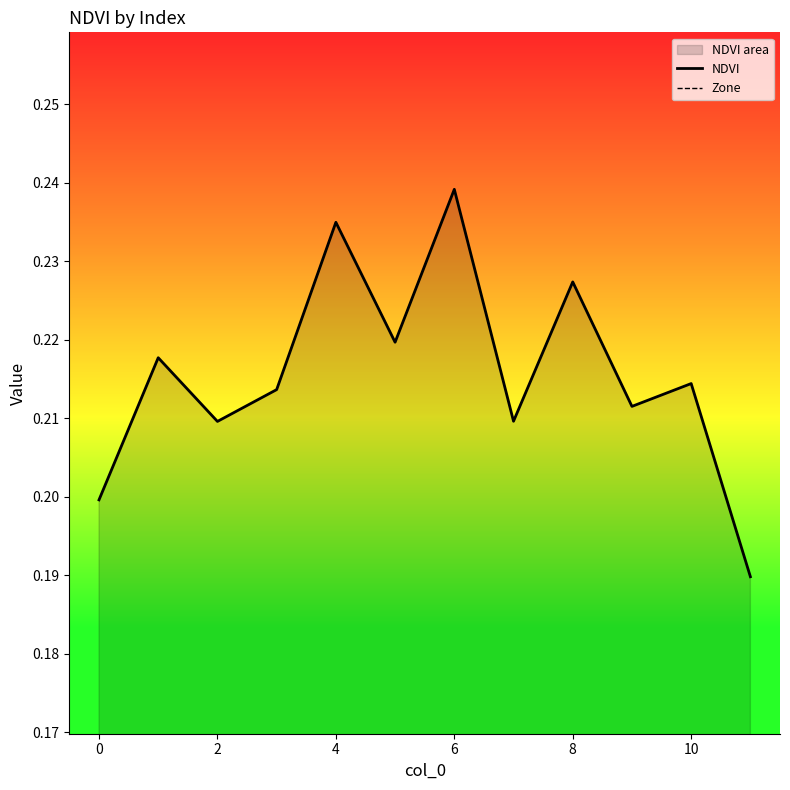

Reading right to left, list all the values displayed in this chart.

NDVI: 0.2	0.2	0.2	0.2	0.2	0.2	0.2	0.2	0.2	0.2	0.2	0.2
Zone: 0.0	0.0	0.0	0.0	0.0	0.0	0.0	0.0	0.0	0.0	0.0	0.0